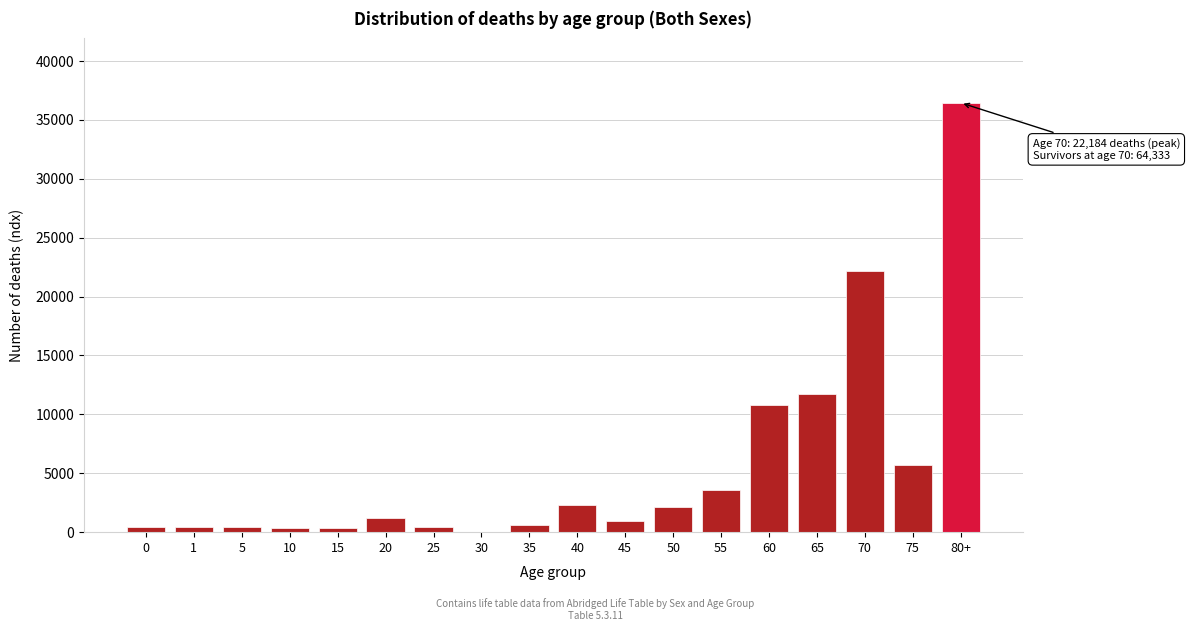

Is it true that the value at 75 is 9092?

False